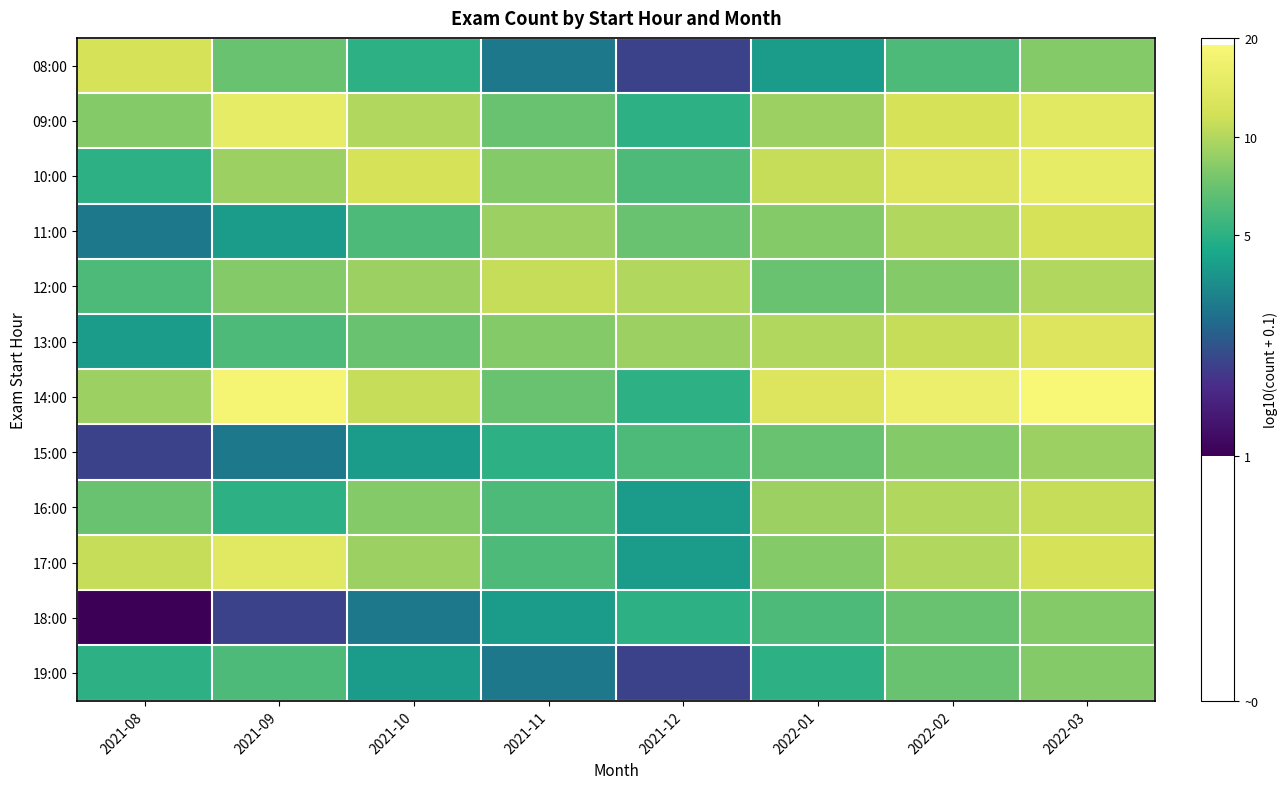

What is the spread (max minus min) of values at 2021-10?

0.6